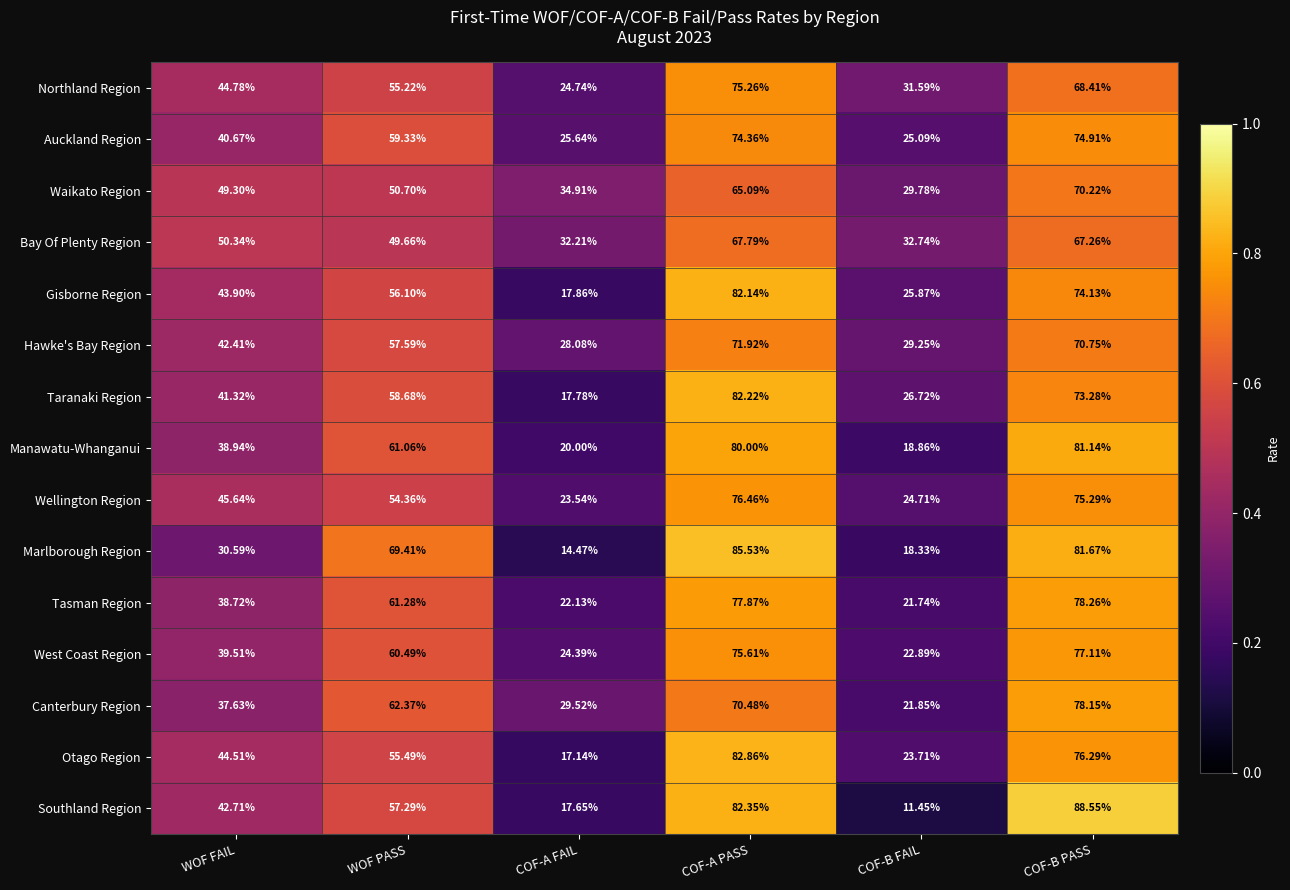

Rank the series by their maximum value, from lowest to highest.

Bay Of Plenty Region, Waikato Region, Hawke's Bay Region, Auckland Region, Northland Region, Wellington Region, West Coast Region, Canterbury Region, Tasman Region, Manawatu-Whanganui, Gisborne Region, Taranaki Region, Otago Region, Marlborough Region, Southland Region